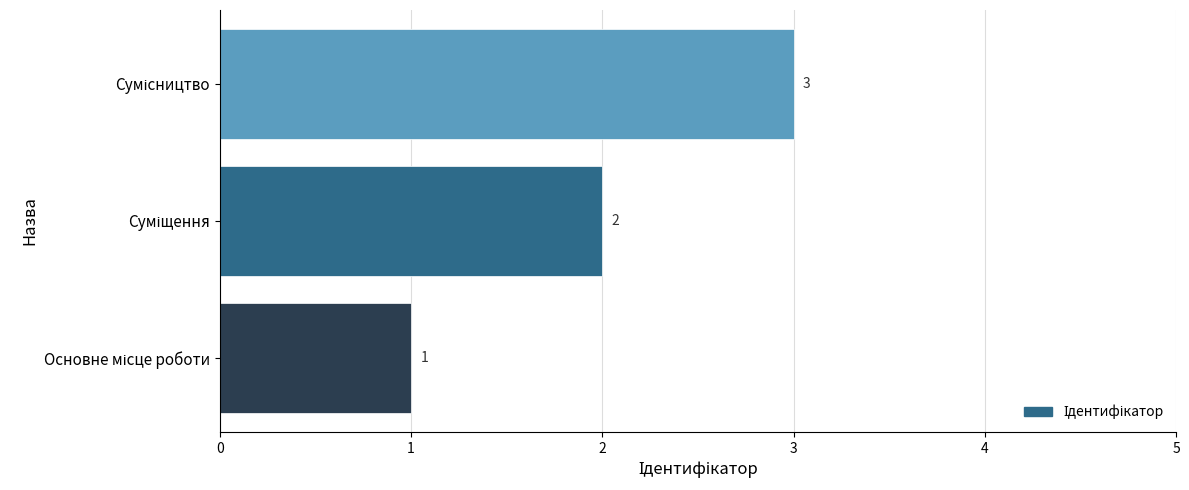

How many bars are there in total?

3